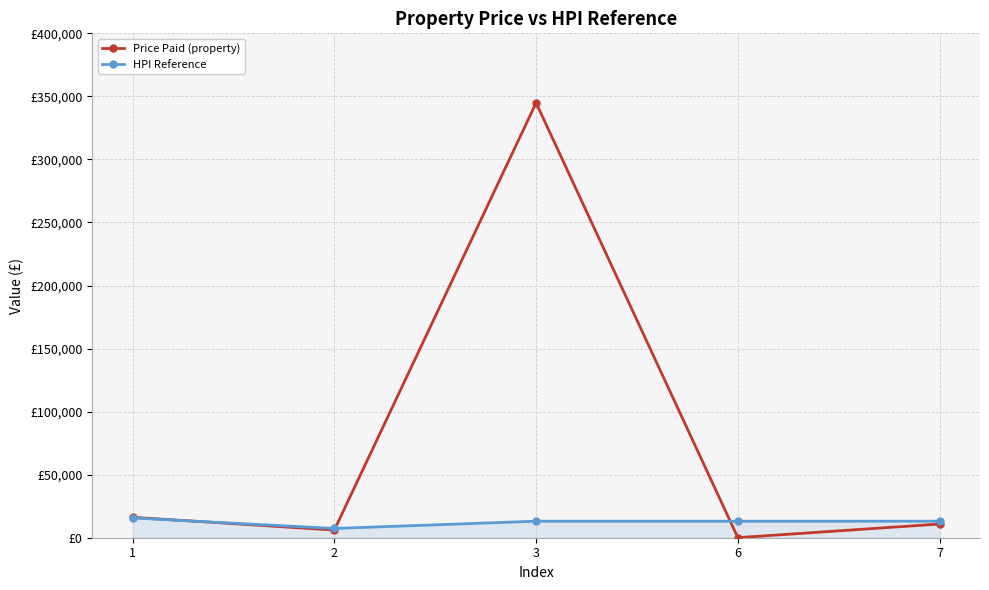

Is this an area chart (filled region under the line)?

Yes